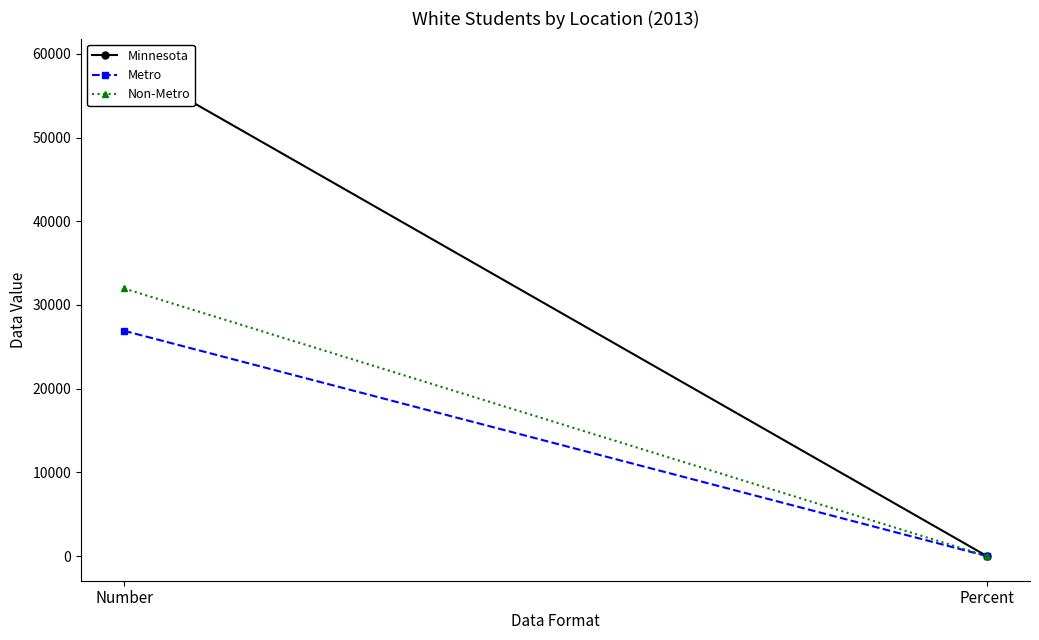

What is the spread (max minus min) of values at Number?

31971.0